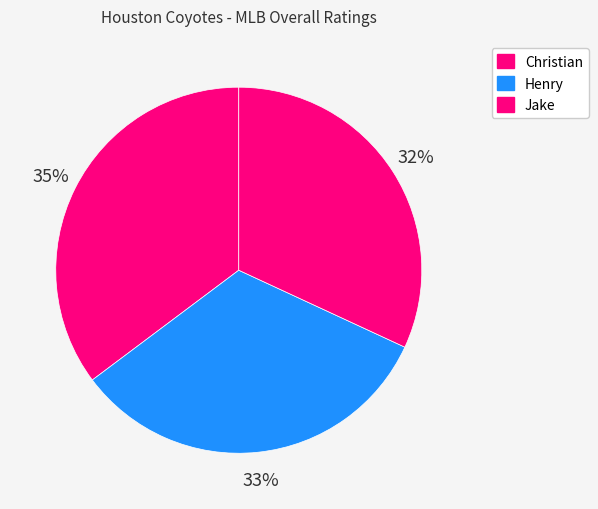

How many slices are in this pie chart?

3